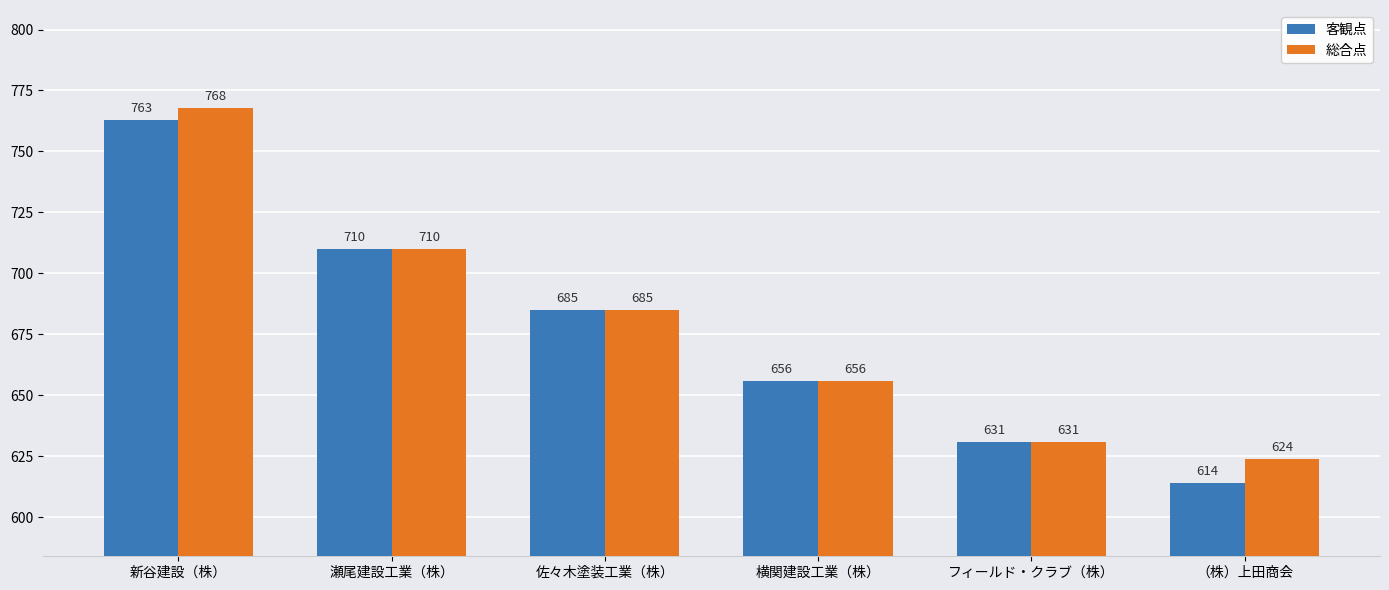

What is the lowest value of the 総合点 series?

624